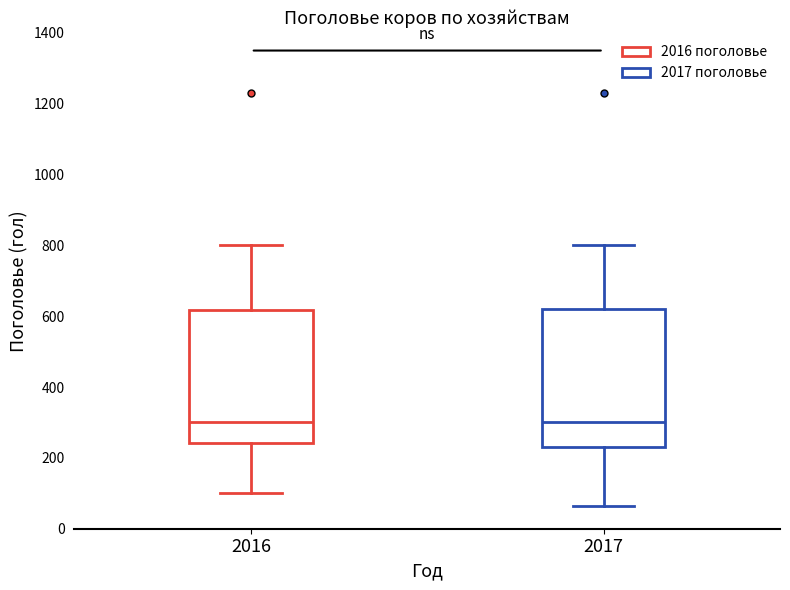

Reading left to right, transcribe this box plot: for each box, give where its median line is, the range the box spans, and where its two whiskers end, as read against the y-axis. The values are not printed on the chart, so give them approximately, as read against the axis.

2016: median 300, box 240 to 620, whiskers 100 to 800
2017: median 300, box 240 to 620, whiskers 60 to 800